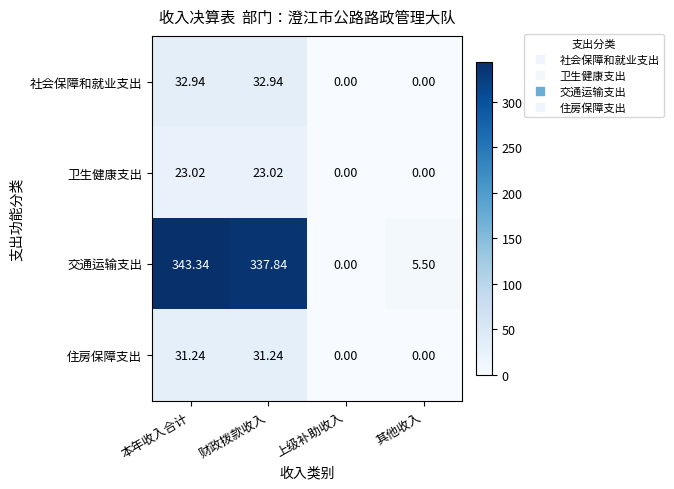

List the series in order of their peak value, lowest first.

卫生健康支出, 住房保障支出, 社会保障和就业支出, 交通运输支出